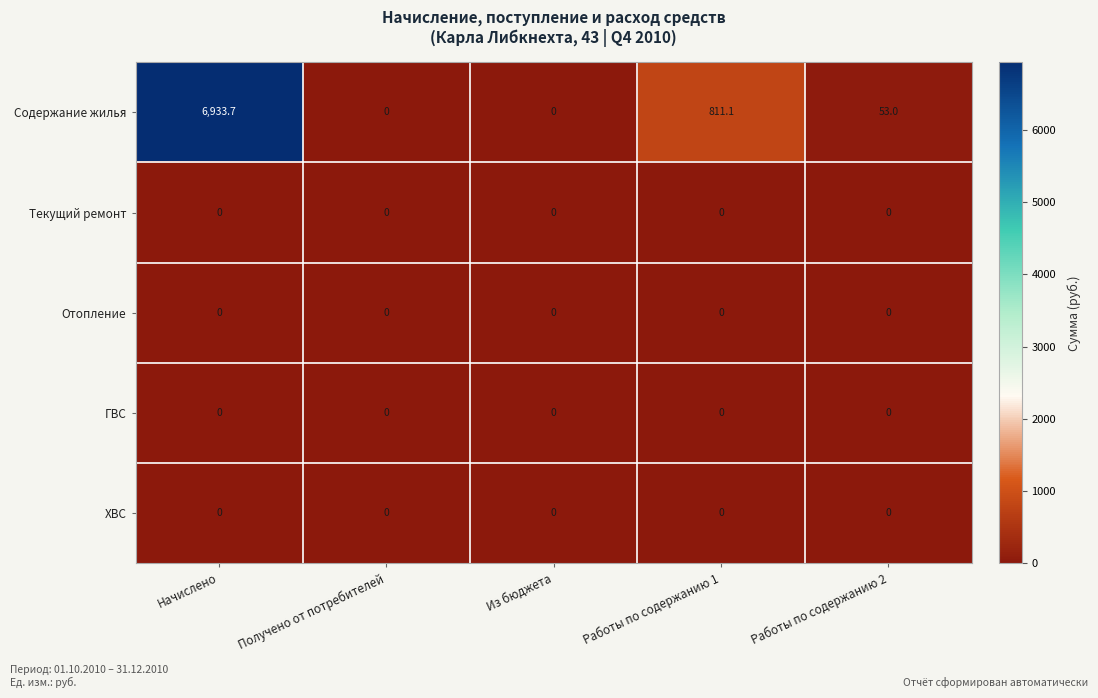

Is it true that Текущий ремонт equals 0.0 at Работы по содержанию 1?

True